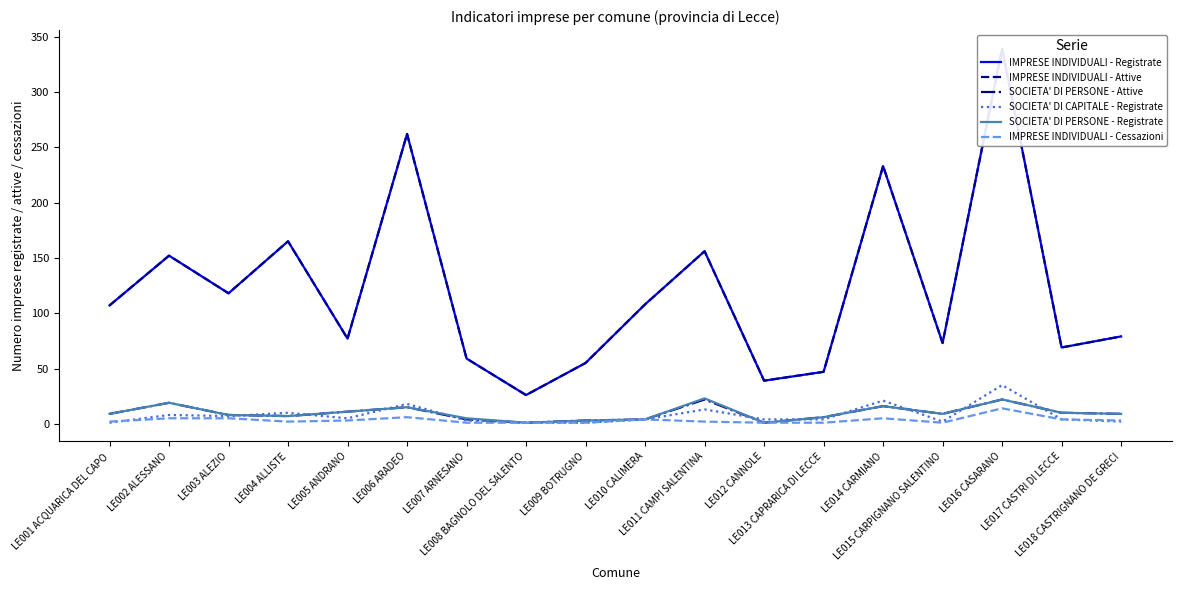

How many interior local peaks does the IMPRESE INDIVIDUALI - Registrate series have?

6